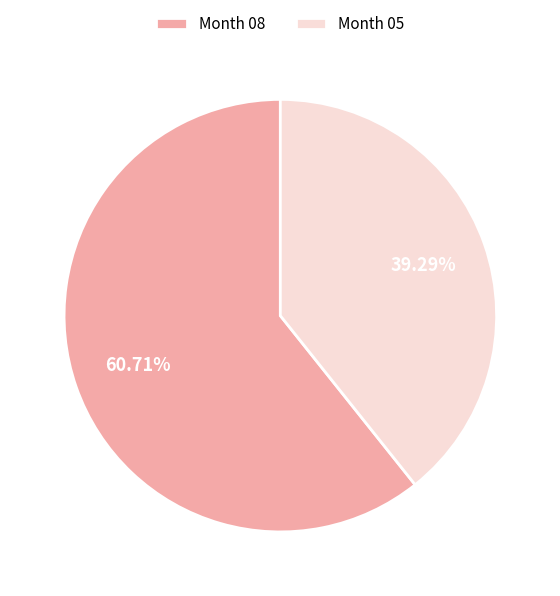

To the nearest percent, what is the average slice percentage?

50%